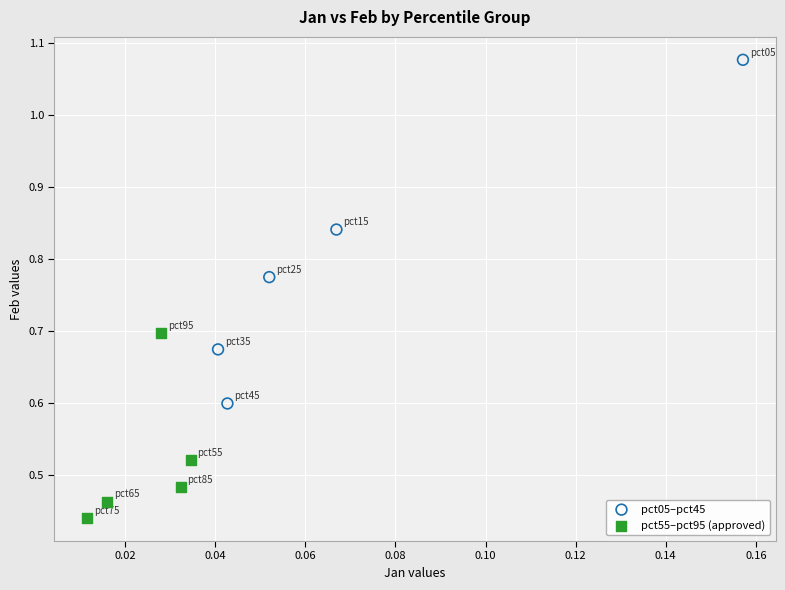

What are all the series names shown in the legend?

pct05–pct45, pct55–pct95 (approved)